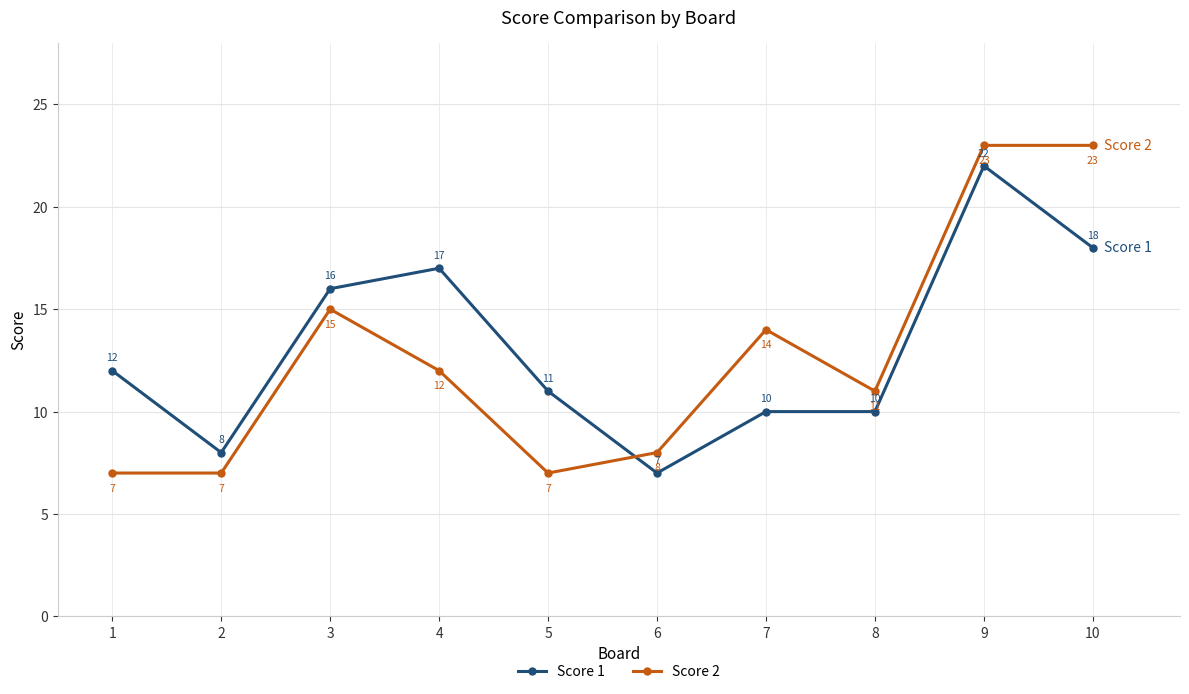

Reading left to right, transcribe all the data shown in this chart.

Score 1: 1=12	2=8	3=16	4=17	5=11	6=7	7=10	8=10	9=22	10=18
Score 2: 1=7	2=7	3=15	4=12	5=7	6=8	7=14	8=11	9=23	10=23